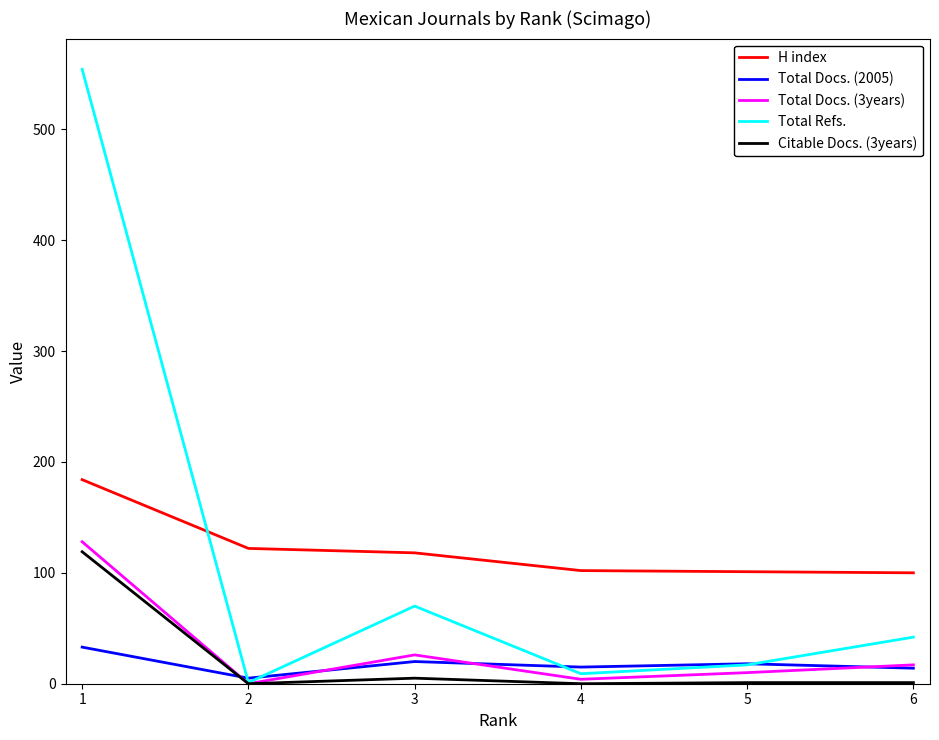

True or false: Total Docs. (3years) and H index intersect in this chart.

False